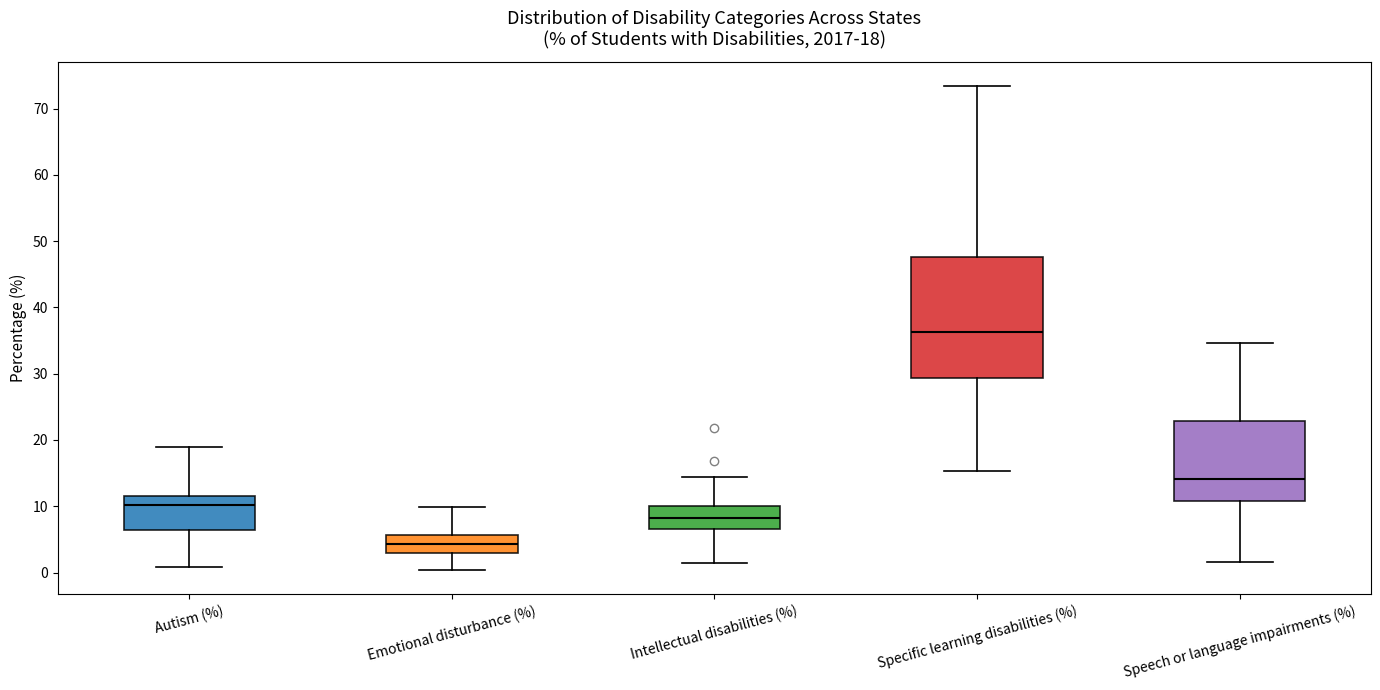

Comparing the boxes themselves (not the whiskers), which one is the tallest?

Specific learning disabilities (%)